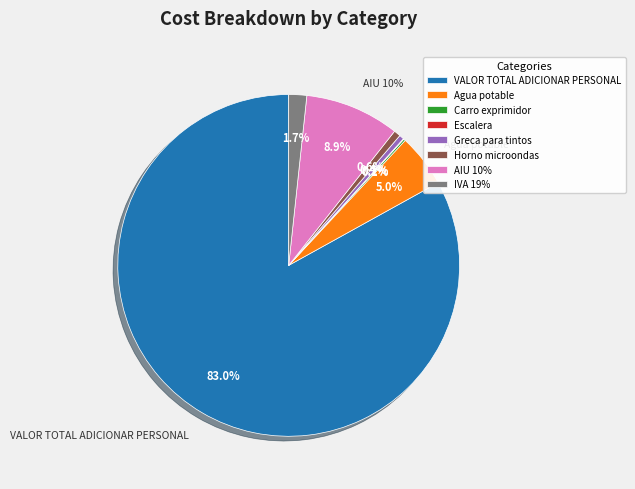

Which slice is the smallest?

Escalera